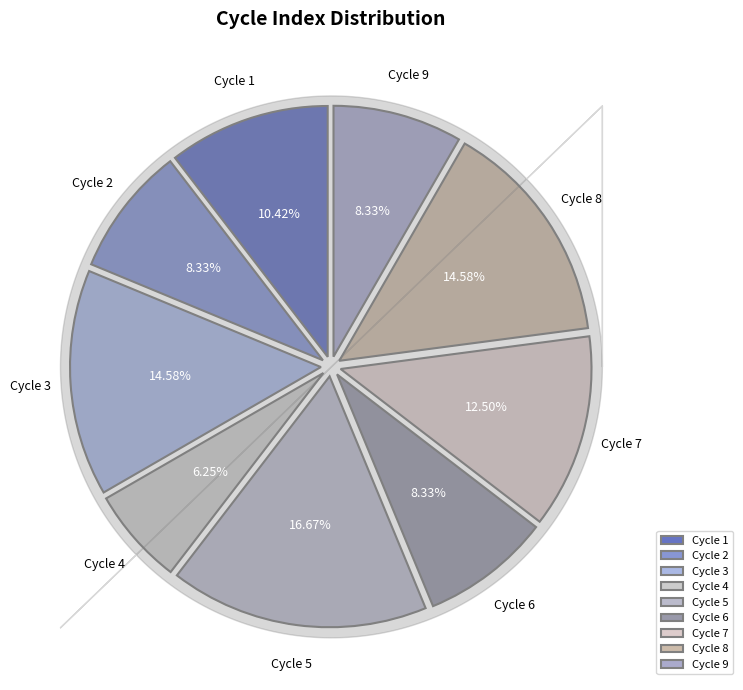

Is there a majority slice in this chart?

No